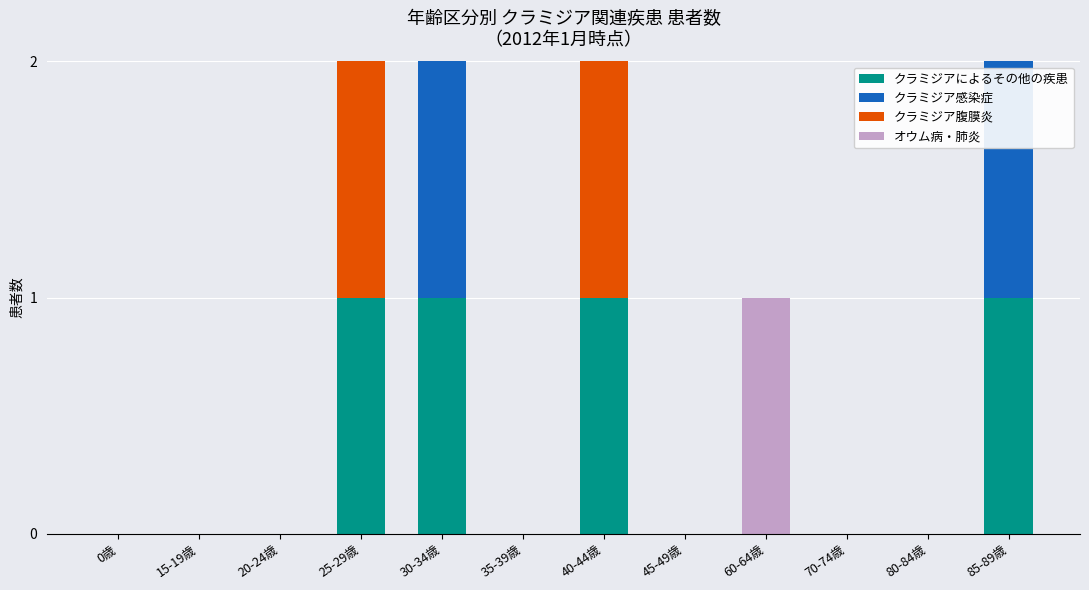

What is the sum of all クラミジアによるその他の疾患 values?

4